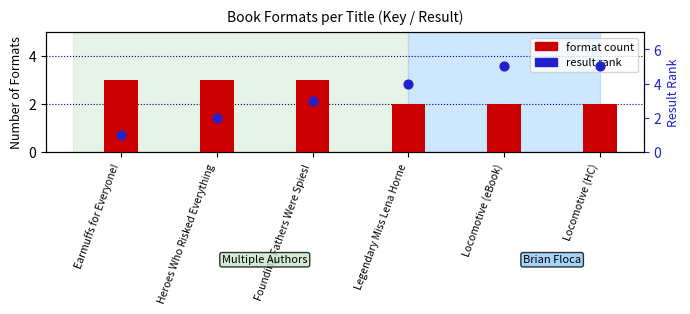

Which series has the largest Y range (max minus min)?

result rank